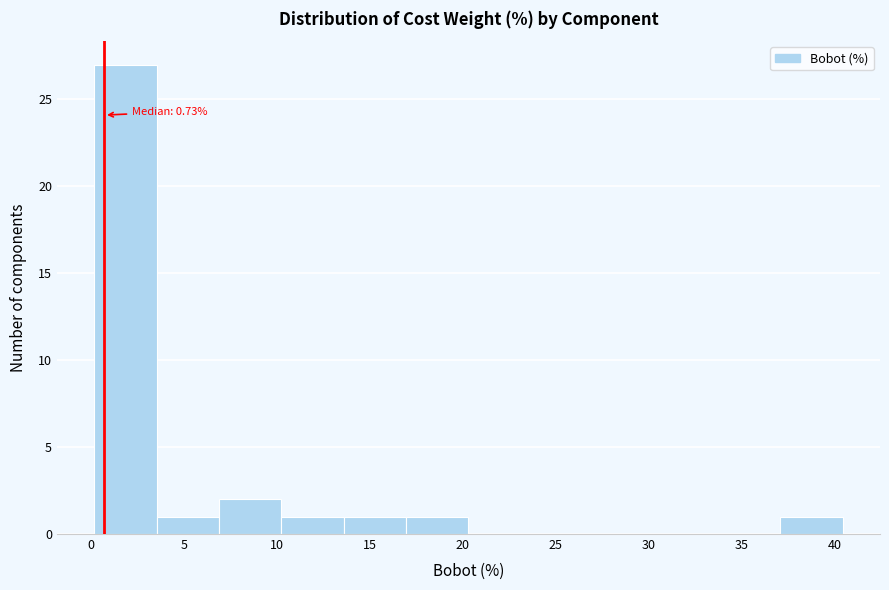

Over which range of the x-axis is the bar tallest?

0.0 to 3.5